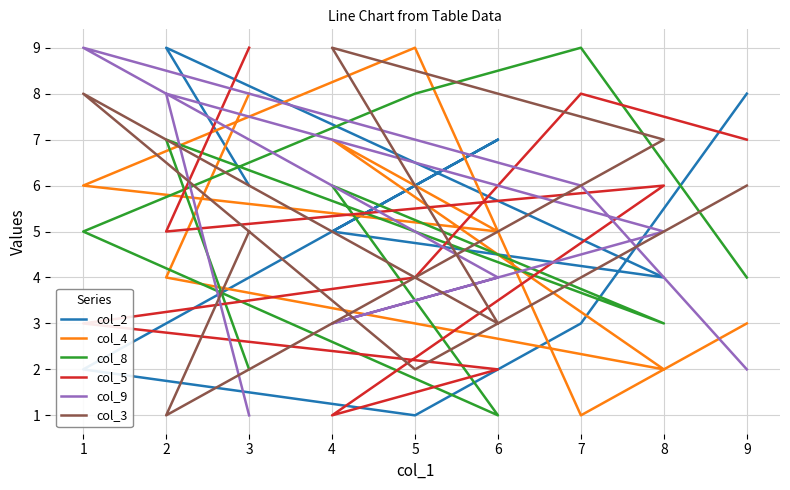

What is the maximum value shown in the chart?

9